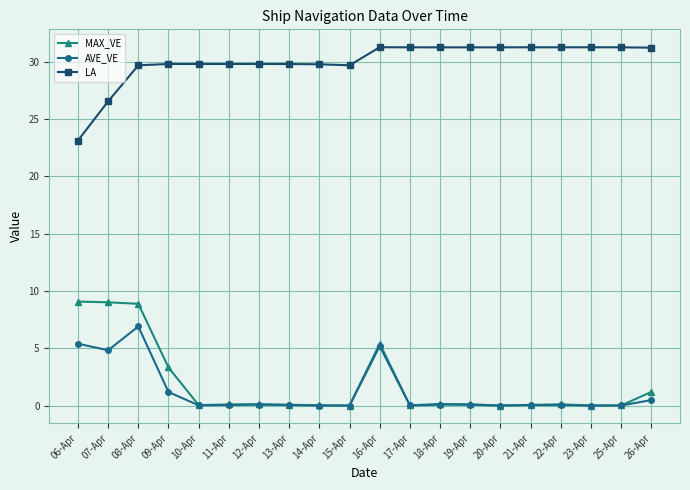

Which category has the highest value in the AVE_VE series?

08-Apr